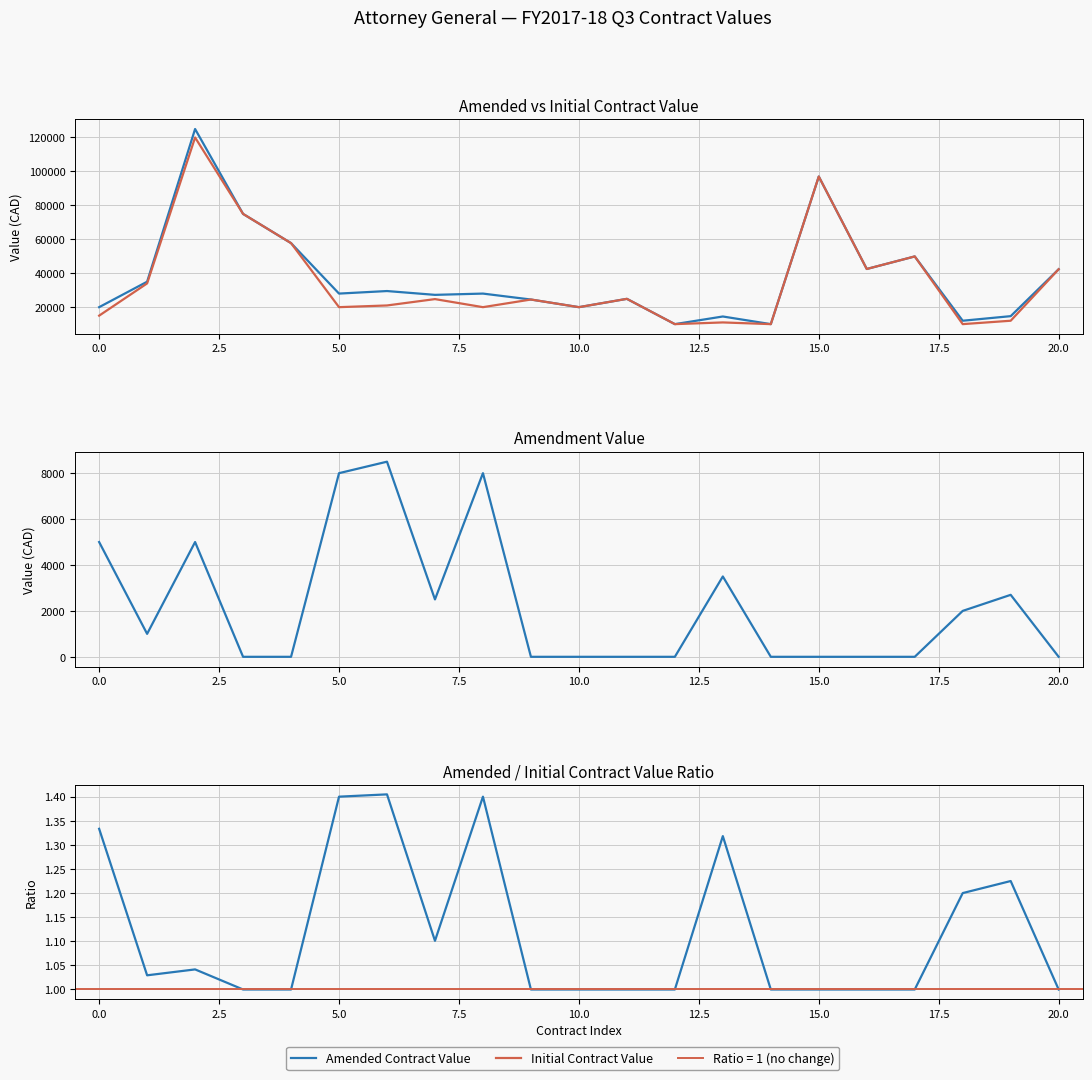

What is the total value across all series at 15?

194001.0